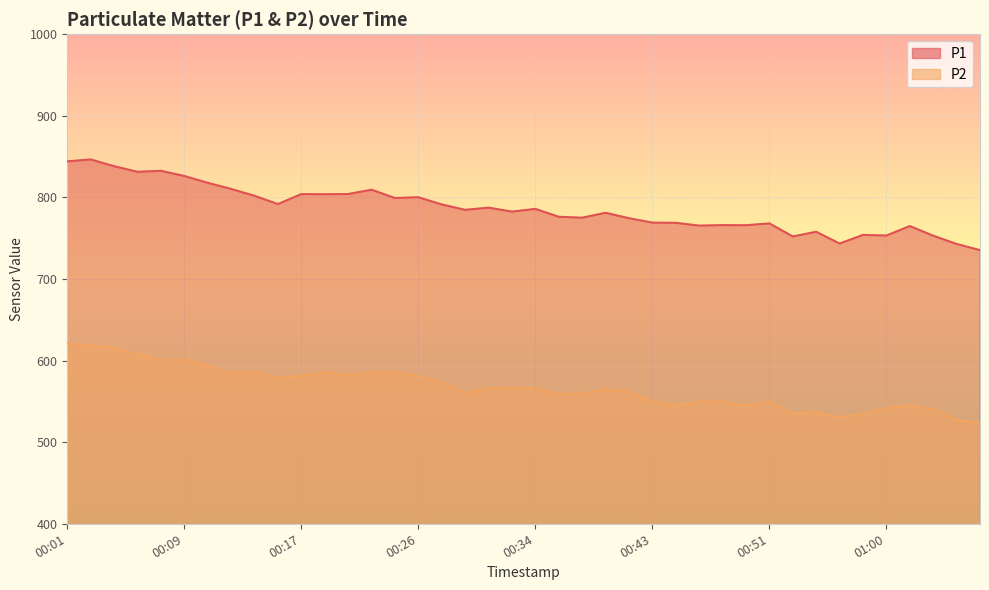

Read the P1 value at 00:45.

768.8